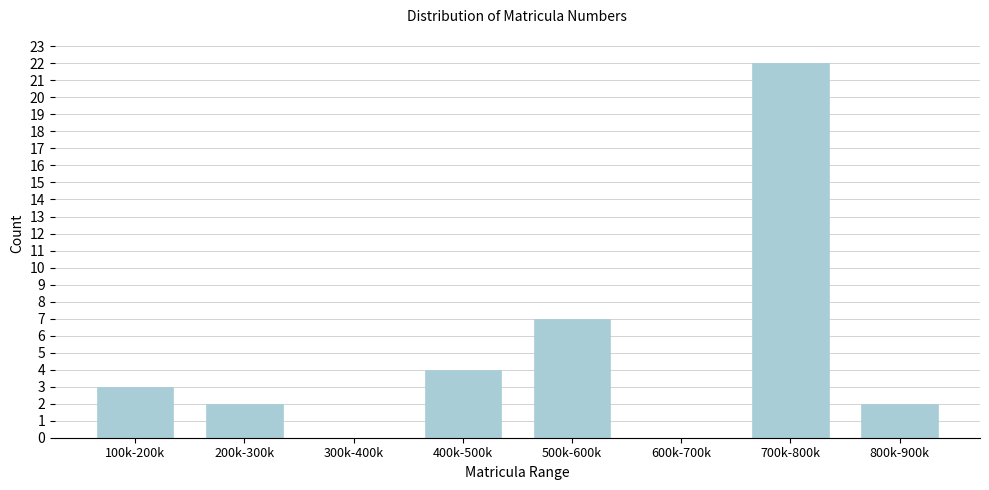

Reading left to right, list all the values displayed in this chart.

100k-200k=3	200k-300k=2	300k-400k=0	400k-500k=4	500k-600k=7	600k-700k=0	700k-800k=22	800k-900k=2